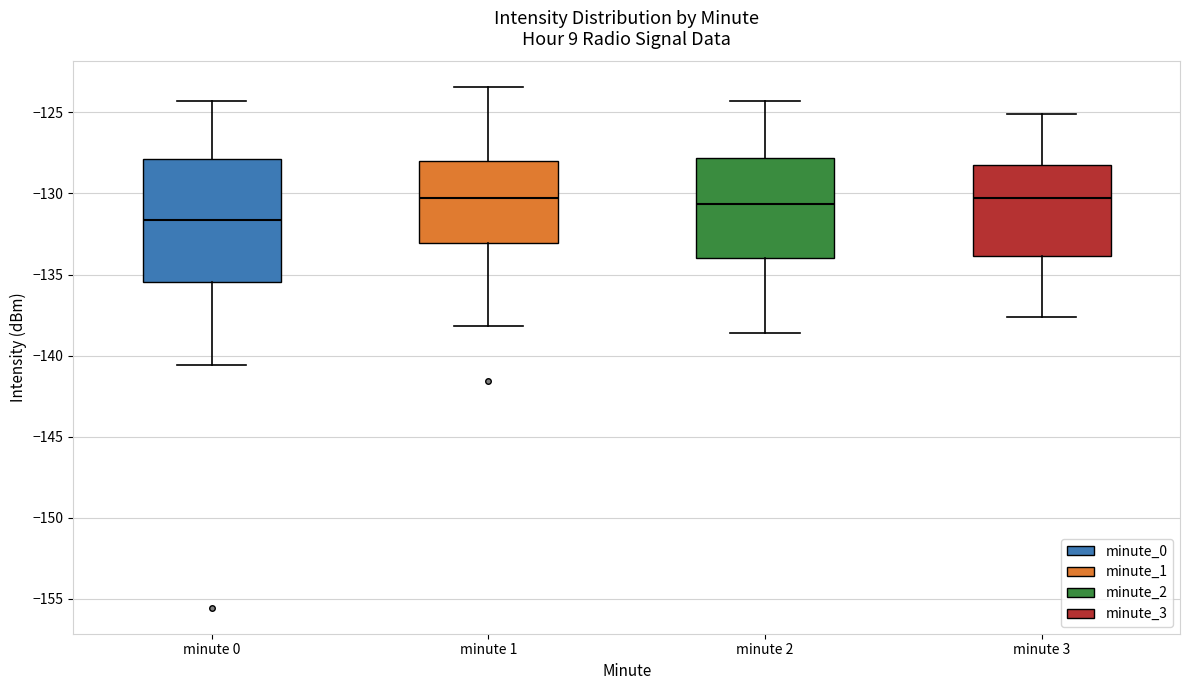

Comparing the boxes themselves (not the whiskers), which one is the tallest?

minute 0